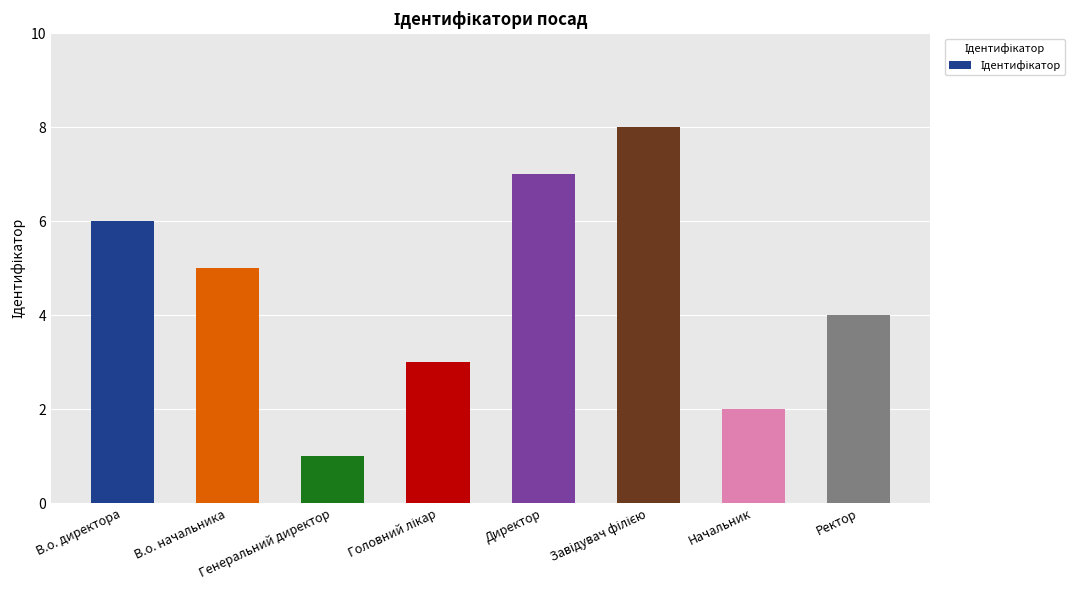

Is it true that the value at Ректор is 4?

True